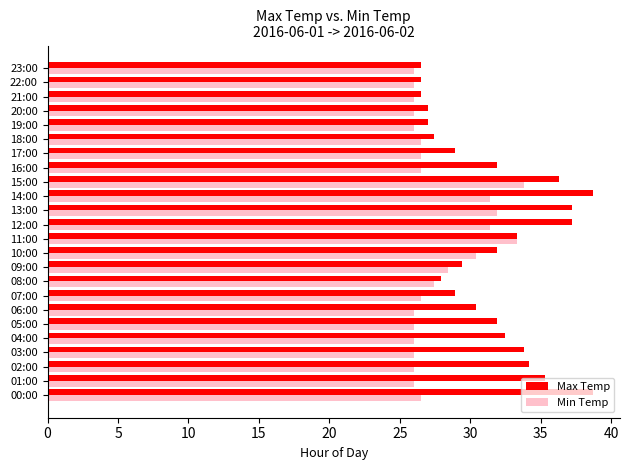

What is the total value across all series at 15:00?

70.1